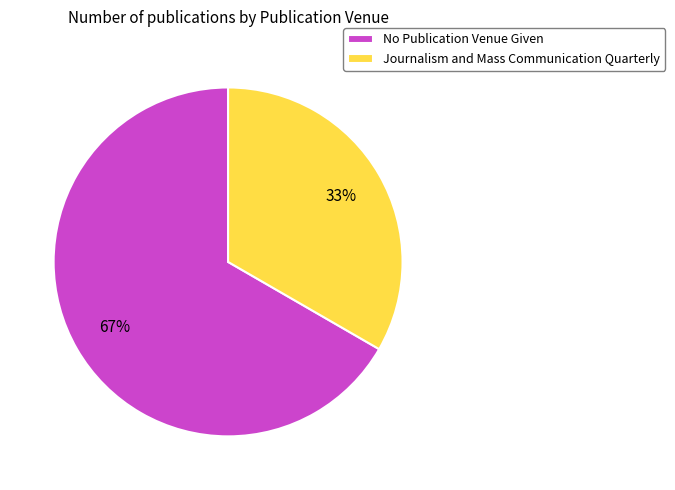

To the nearest percent, what is the average slice percentage?

50%